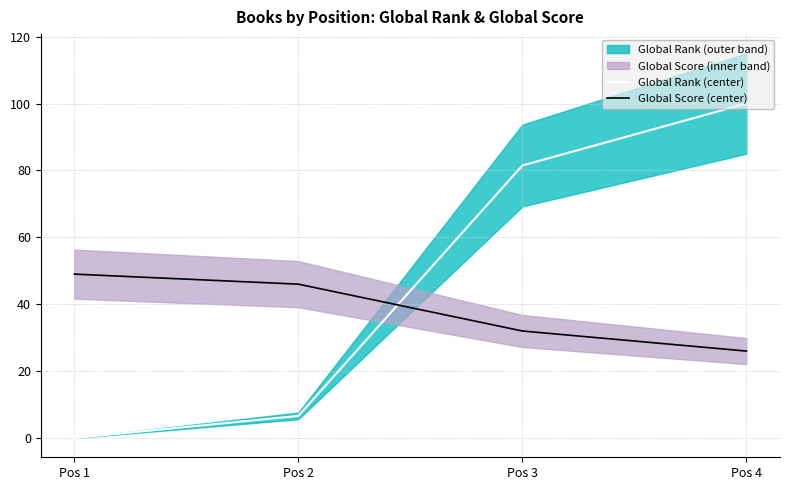

Which series changed the most between Pos 3 and Pos 4?

Global Rank (center)